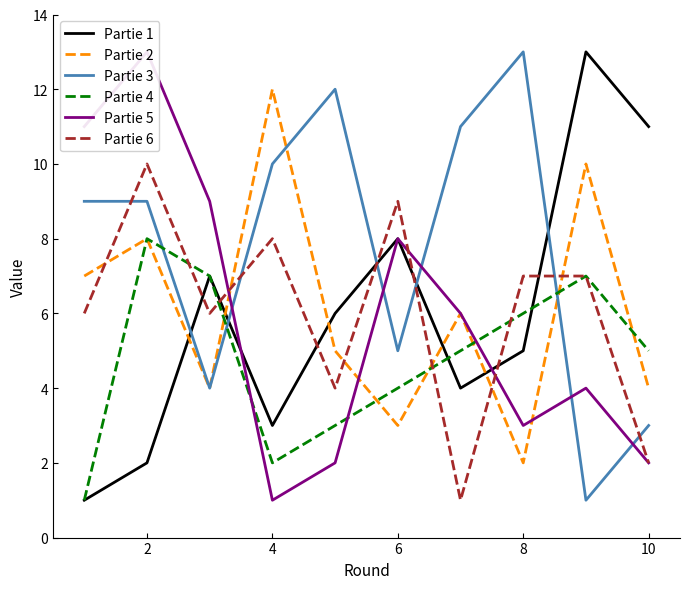

How many interior local peaks does the Partie 4 series have?

2